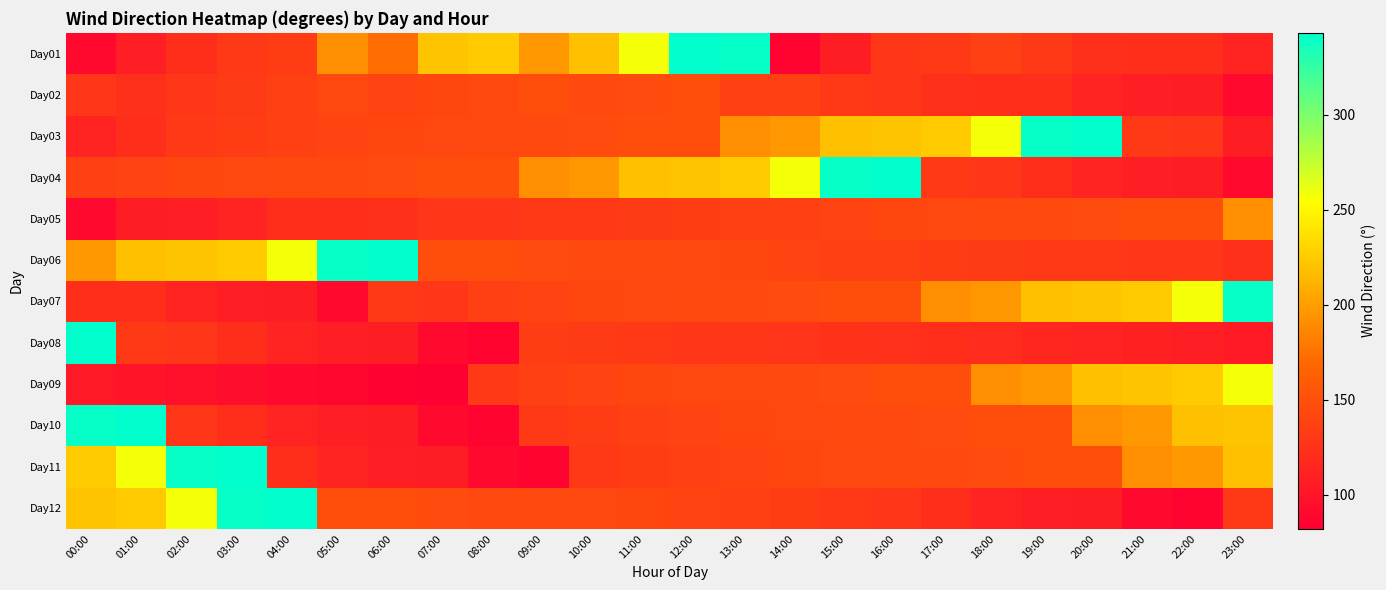

Reading left to right, extract all data points from this chart.

Day01: 00:00=91	01:00=108	02:00=121	03:00=130	04:00=133	05:00=192	06:00=172	07:00=221	08:00=225	09:00=197	10:00=219	11:00=258	12:00=343	13:00=340	14:00=87	15:00=107	16:00=129	17:00=130	18:00=137	19:00=130	20:00=123	21:00=121	22:00=121	23:00=112
Day02: 00:00=128	01:00=123	02:00=128	03:00=132	04:00=137	05:00=143	06:00=140	07:00=142	08:00=144	09:00=149	10:00=145	11:00=146	12:00=148	13:00=137	14:00=137	15:00=130	16:00=128	17:00=123	18:00=121	19:00=121	20:00=112	21:00=108	22:00=107	23:00=91
Day03: 00:00=112	01:00=121	02:00=130	03:00=133	04:00=137	05:00=140	06:00=142	07:00=143	08:00=144	09:00=145	10:00=146	11:00=148	12:00=149	13:00=192	14:00=197	15:00=219	16:00=221	17:00=225	18:00=258	19:00=340	20:00=343	21:00=130	22:00=128	23:00=107
Day04: 00:00=137	01:00=140	02:00=142	03:00=143	04:00=144	05:00=145	06:00=146	07:00=148	08:00=149	09:00=192	10:00=197	11:00=219	12:00=221	13:00=225	14:00=258	15:00=340	16:00=343	17:00=130	18:00=128	19:00=121	20:00=112	21:00=108	22:00=107	23:00=91
Day05: 00:00=91	01:00=107	02:00=108	03:00=112	04:00=121	05:00=121	06:00=123	07:00=128	08:00=128	09:00=130	10:00=130	11:00=132	12:00=133	13:00=137	14:00=137	15:00=140	16:00=142	17:00=143	18:00=144	19:00=145	20:00=146	21:00=148	22:00=149	23:00=192
Day06: 00:00=197	01:00=219	02:00=221	03:00=225	04:00=258	05:00=340	06:00=343	07:00=149	08:00=148	09:00=146	10:00=145	11:00=144	12:00=143	13:00=142	14:00=140	15:00=137	16:00=137	17:00=133	18:00=132	19:00=130	20:00=130	21:00=128	22:00=128	23:00=123
Day07: 00:00=121	01:00=121	02:00=112	03:00=108	04:00=107	05:00=91	06:00=130	07:00=128	08:00=137	09:00=140	10:00=142	11:00=143	12:00=144	13:00=145	14:00=146	15:00=148	16:00=149	17:00=192	18:00=197	19:00=219	20:00=221	21:00=225	22:00=258	23:00=340
Day08: 00:00=343	01:00=130	02:00=128	03:00=121	04:00=112	05:00=108	06:00=107	07:00=91	08:00=87	09:00=133	10:00=132	11:00=130	12:00=128	13:00=127	14:00=126	15:00=125	16:00=124	17:00=121	18:00=119	19:00=115	20:00=112	21:00=110	22:00=108	23:00=105
Day09: 00:00=103	01:00=100	02:00=97	03:00=94	04:00=91	05:00=88	06:00=85	07:00=82	08:00=130	09:00=137	10:00=140	11:00=142	12:00=143	13:00=144	14:00=145	15:00=146	16:00=148	17:00=149	18:00=192	19:00=197	20:00=219	21:00=221	22:00=225	23:00=258
Day10: 00:00=340	01:00=343	02:00=128	03:00=121	04:00=112	05:00=108	06:00=107	07:00=91	08:00=87	09:00=130	10:00=133	11:00=137	12:00=140	13:00=142	14:00=143	15:00=144	16:00=145	17:00=146	18:00=148	19:00=149	20:00=192	21:00=197	22:00=219	23:00=221
Day11: 00:00=225	01:00=258	02:00=340	03:00=343	04:00=121	05:00=112	06:00=108	07:00=107	08:00=91	09:00=87	10:00=130	11:00=133	12:00=137	13:00=140	14:00=142	15:00=143	16:00=144	17:00=145	18:00=146	19:00=148	20:00=149	21:00=192	22:00=197	23:00=219
Day12: 00:00=221	01:00=225	02:00=258	03:00=340	04:00=343	05:00=149	06:00=148	07:00=146	08:00=145	09:00=144	10:00=143	11:00=142	12:00=140	13:00=137	14:00=133	15:00=130	16:00=128	17:00=121	18:00=112	19:00=108	20:00=107	21:00=91	22:00=87	23:00=130